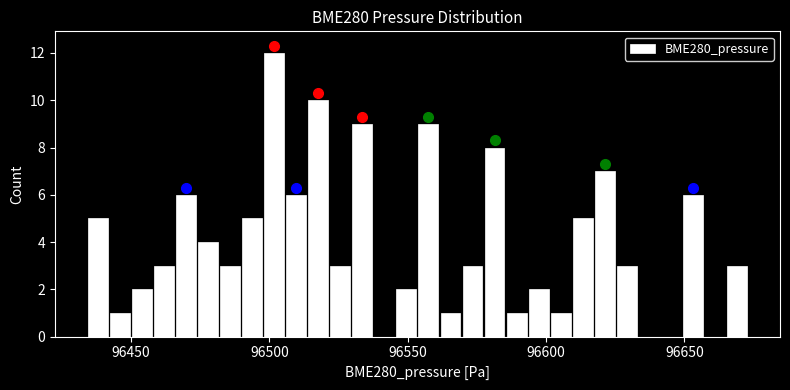

Read against the x-axis, roughly where is the centre of the tallest bar?

96500